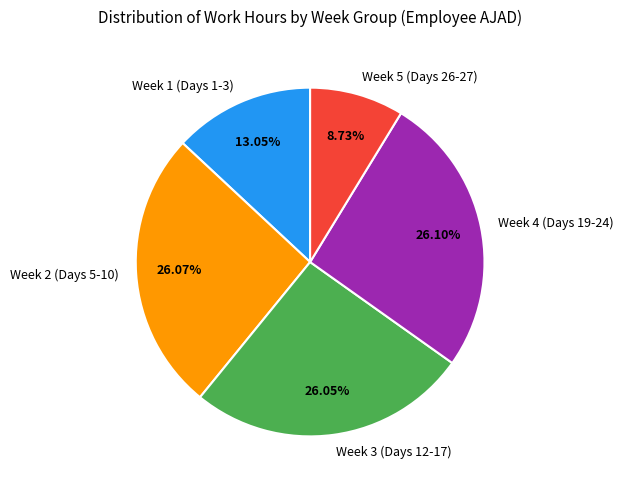

Do Week 3 (Days 12-17) and Week 5 (Days 26-27) together represent more than half of the pie?

No